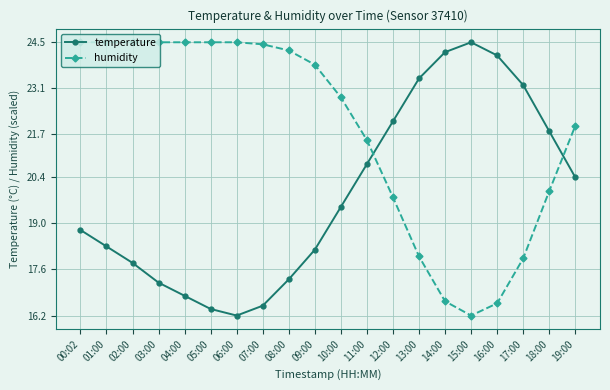

At which category is the sum across all series the highest?

00:02